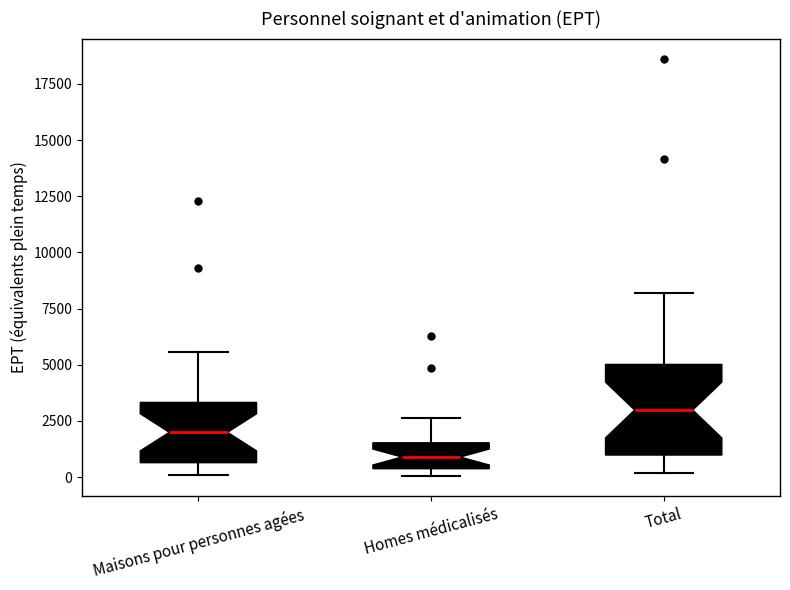

Reading left to right, transcribe this box plot: for each box, give where its median line is, the range the box spans, and where its two whiskers end, as read against the y-axis. The values are not printed on the chart, so give them approximately, as read against the axis.

Maisons pour personnes agées: median 2000, box 500 to 3500, whiskers 0 to 5500
Homes médicalisés: median 1000, box 500 to 1500, whiskers 0 to 2500
Total: median 3000, box 1000 to 5000, whiskers 0 to 8000